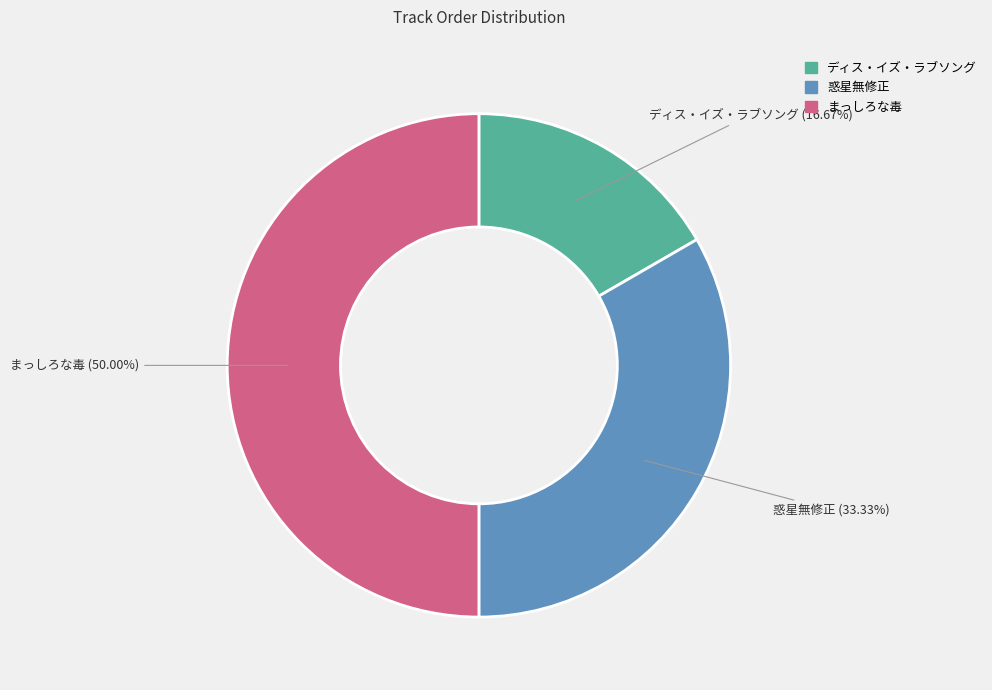

To the nearest percent, what is the difference between the まっしろな毒 and ディス・イズ・ラブソング slice percentages?

33%